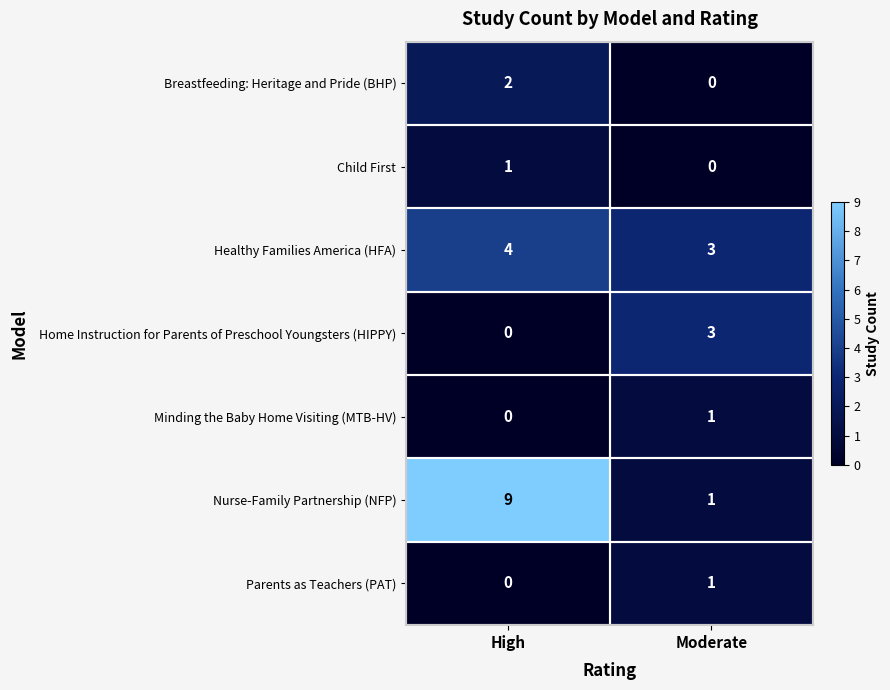

The value of Home Instruction for Parents of Preschool Youngsters (HIPPY) at High is 2. True or false?

False